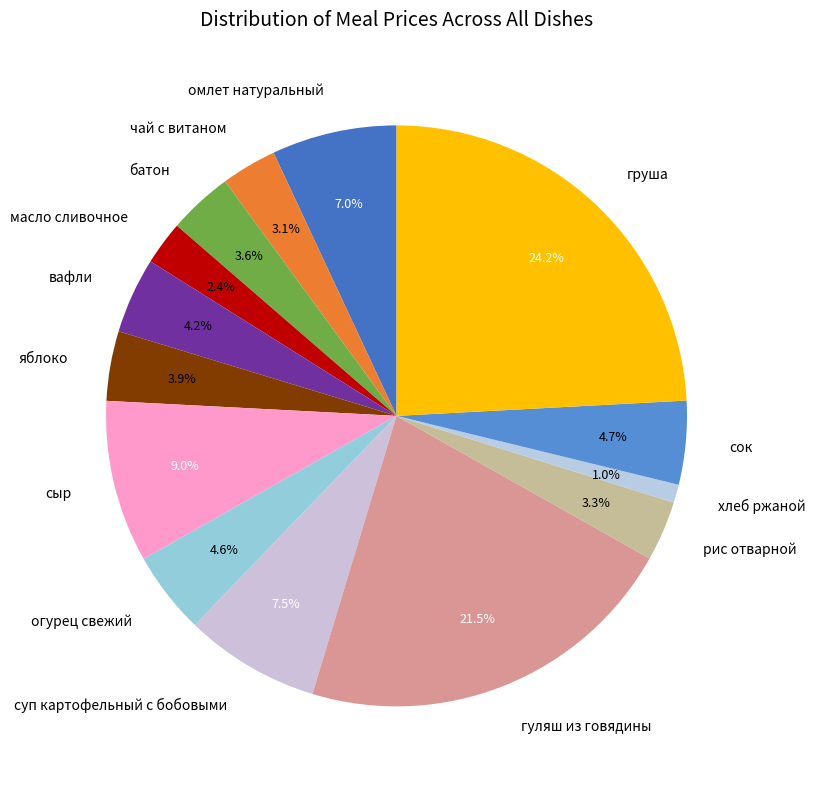

Is it true that суп картофельный с бобовыми is 15% of the pie?

False